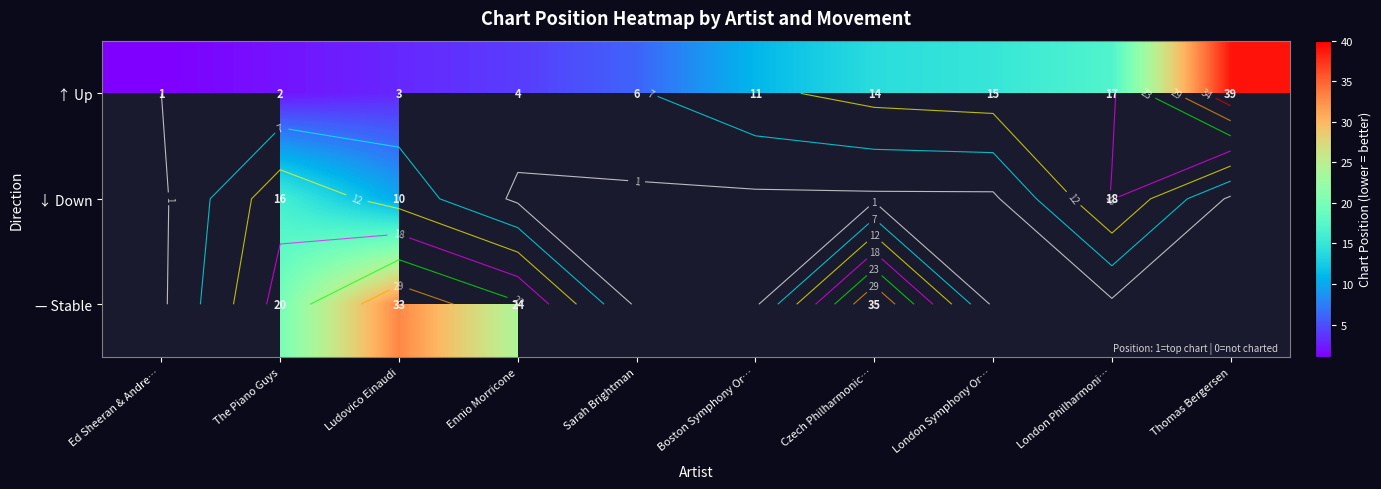

At how many categories does at least one series exceed 36?

1